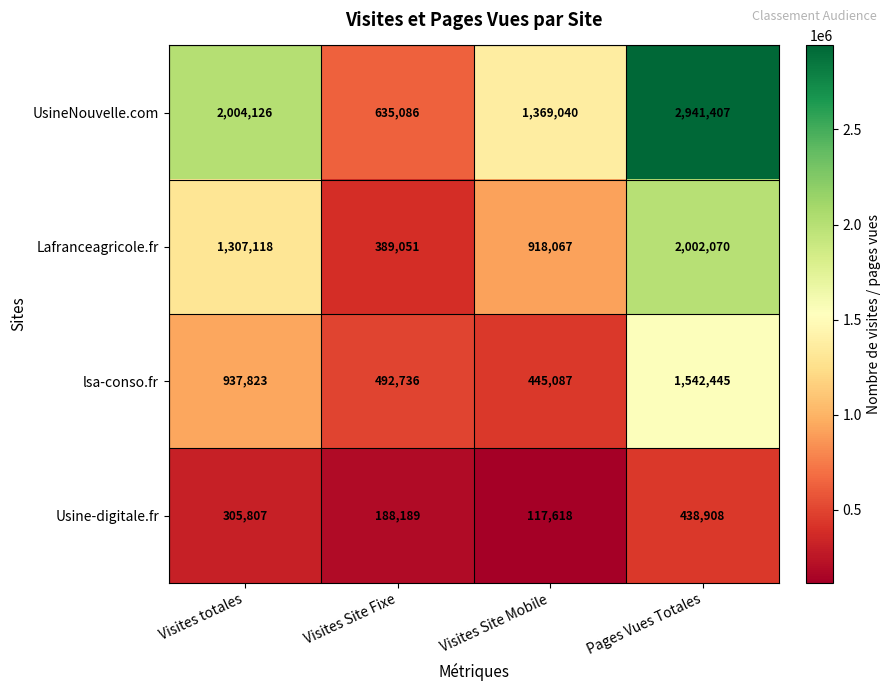

How many data points in lsa-conso.fr are less than 937823?

2